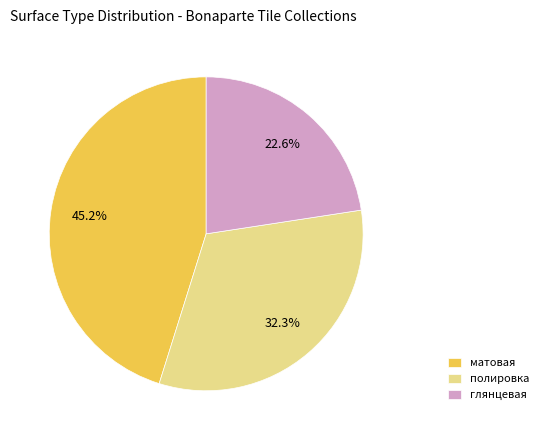

Is there any slice that represents more than half of the pie?

No